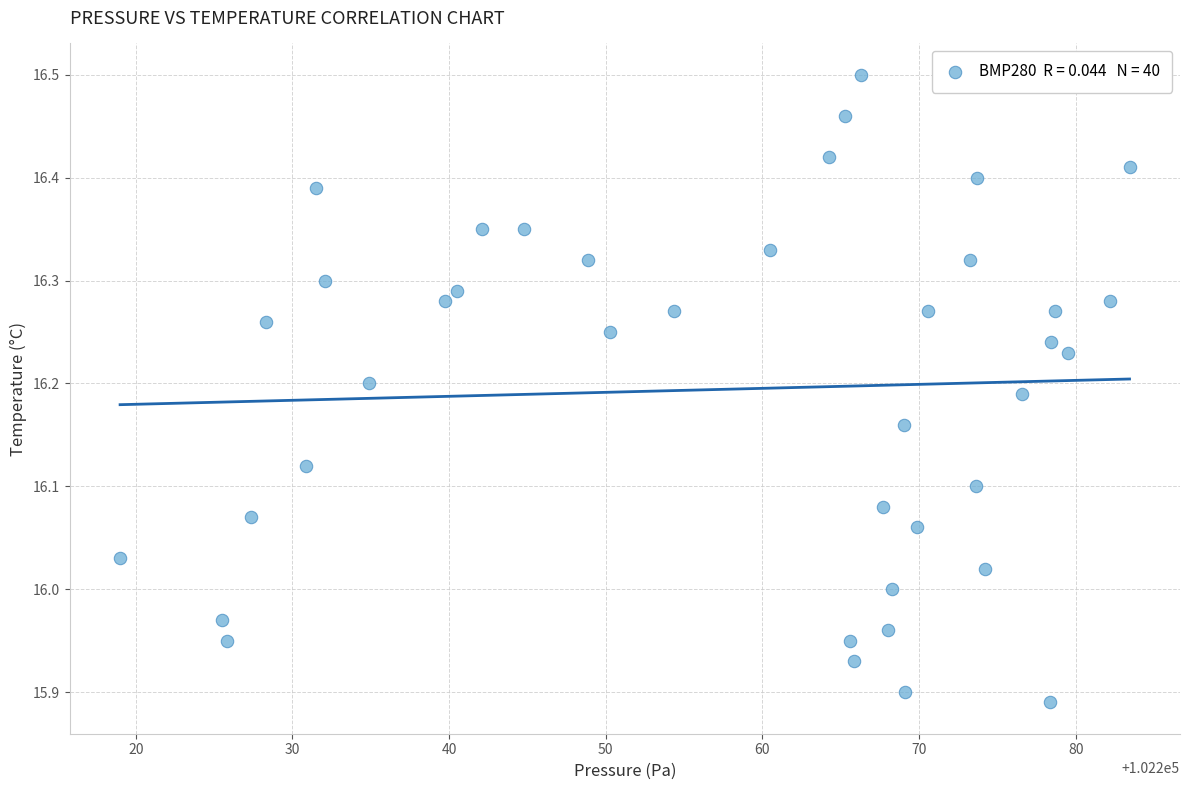

What is the range of X values (max minus min)?

64.4